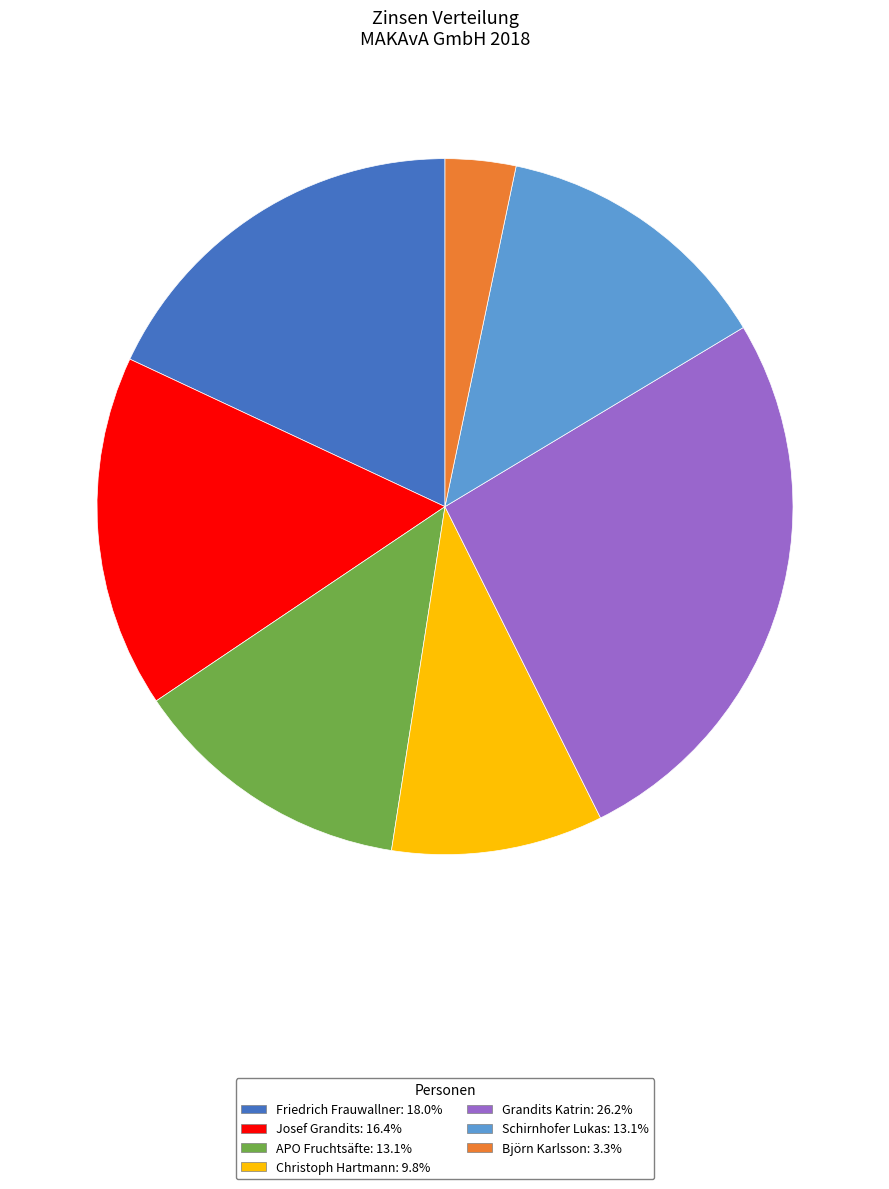

How many slices are in this pie chart?

7